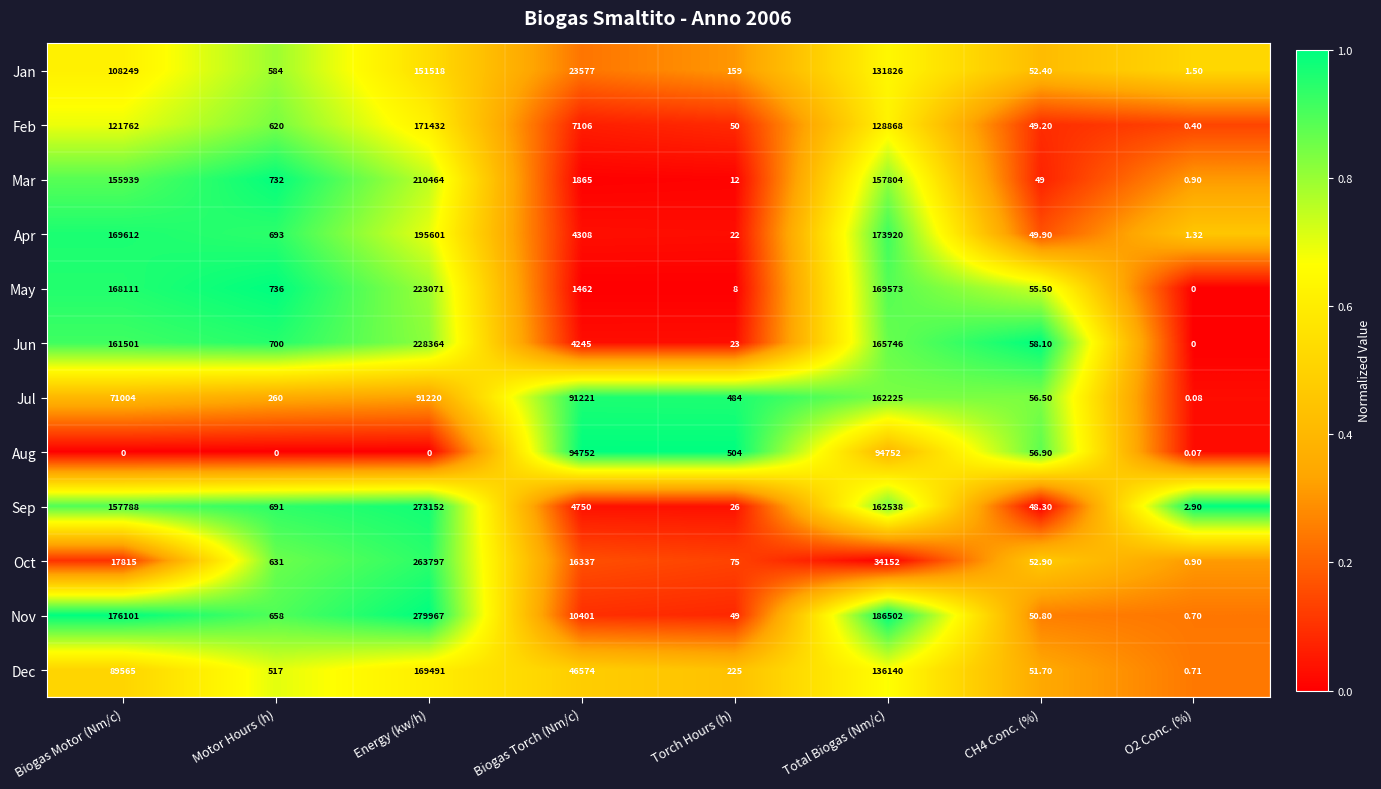

Between Energy (kw/h) and Torch Hours (h), which series saw the biggest shift?

Nov